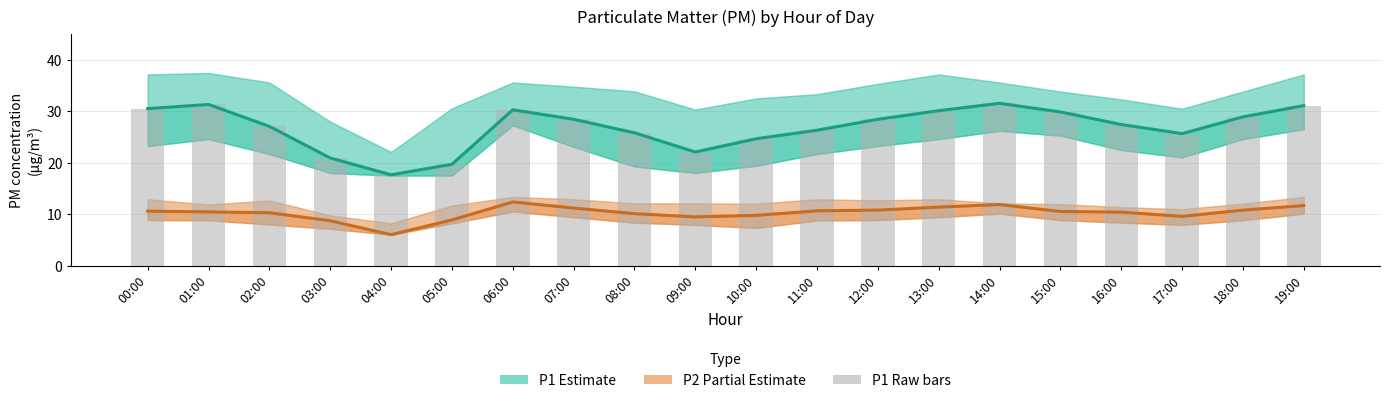

Reading left to right, extract all data points from this chart.

P1 (Estimate): 30.5	31.3	27.1	20.9	17.7	19.7	30.3	28.4	25.8	22.1	24.7	26.3	28.4	30.1	31.6	29.9	27.4	25.7	28.9	31.1
P2 (Partial Estimate): 10.6	10.5	10.3	8.8	6.0	8.9	12.4	11.2	10.1	9.5	9.8	10.7	10.8	11.4	11.9	10.6	10.4	9.6	10.8	11.7
P1 raw: 30.5	31.3	27.1	20.9	17.7	19.7	30.3	28.4	25.8	22.1	24.7	26.3	28.4	30.1	31.6	29.9	27.4	25.7	28.9	31.1